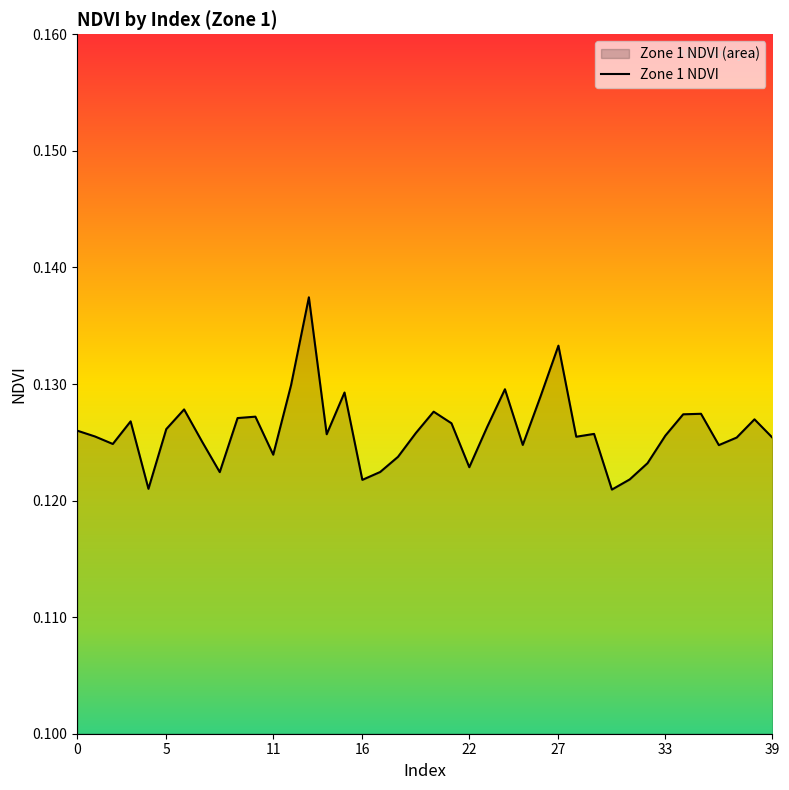

Which label corresponds to the smallest value in the chart?

30